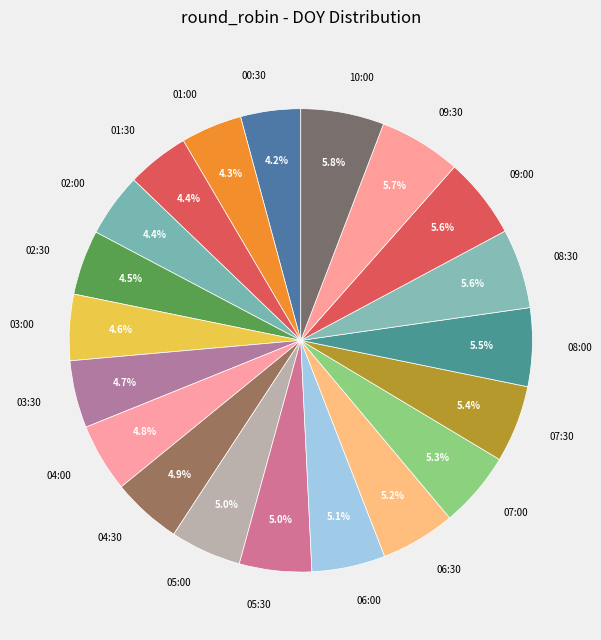

To the nearest percent, what is the average slice percentage?

5%